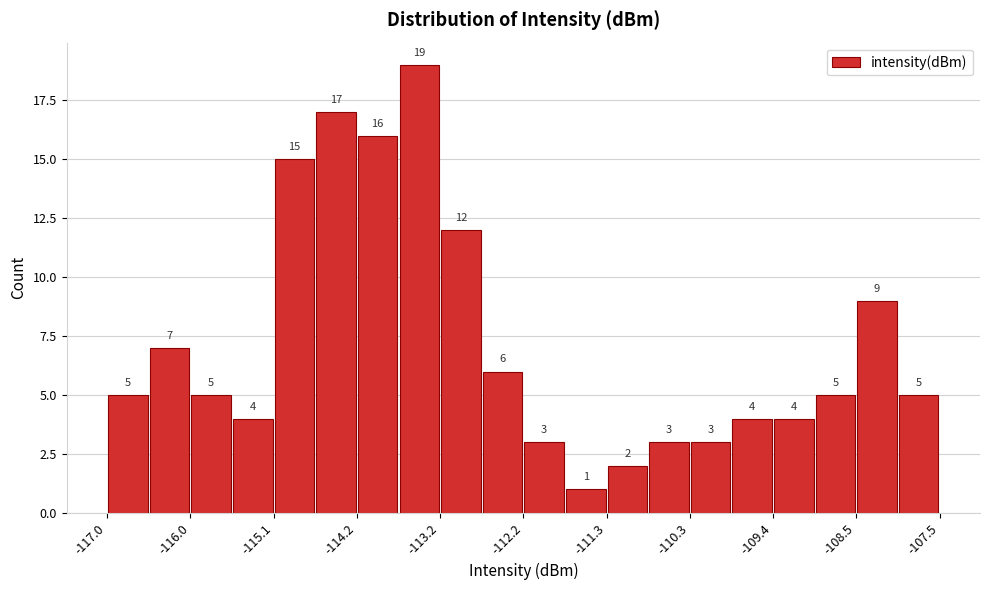

Over which range of the x-axis is the bar tallest?

-113.7 to -113.2